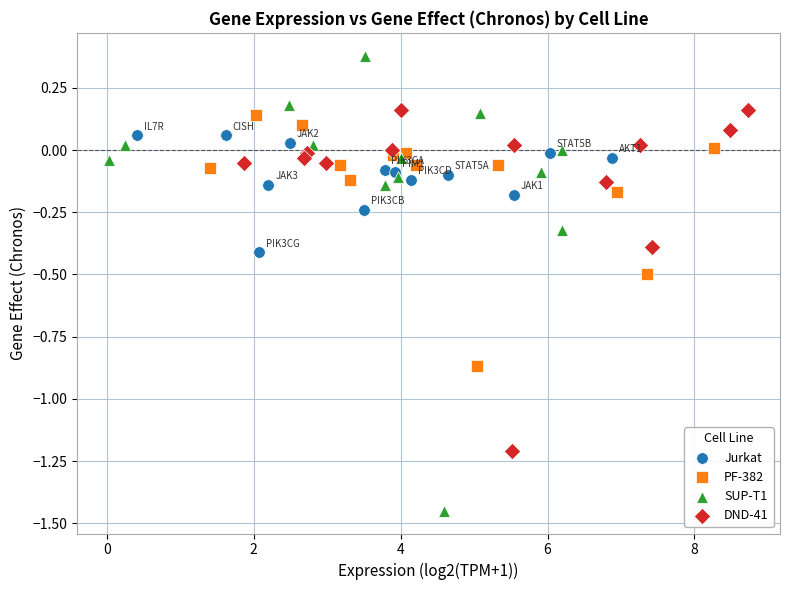

What are all the series names shown in the legend?

Jurkat, PF-382, SUP-T1, DND-41